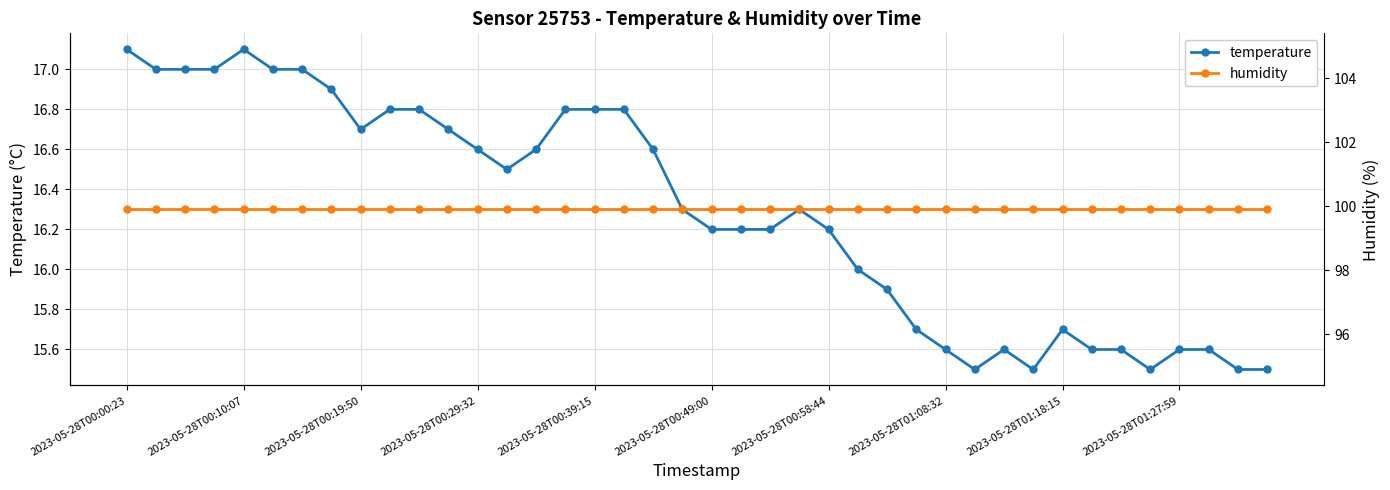

True or false: temperature has more than 1 points higher than both neighbors.

True